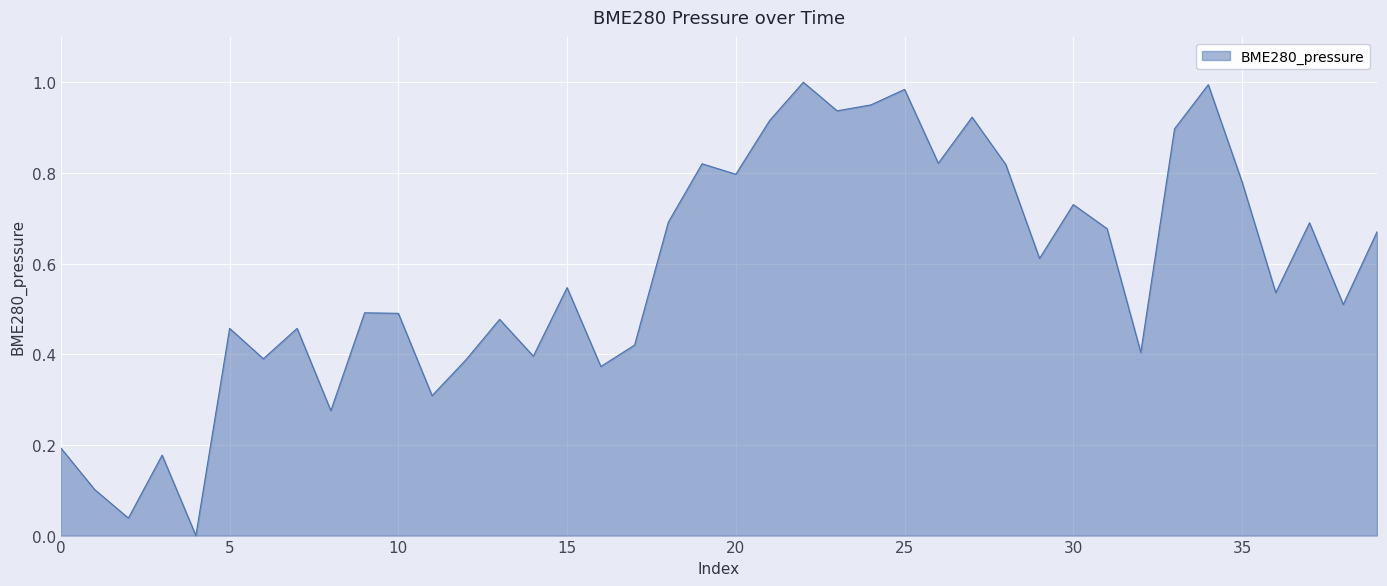

The chart shows a value of 0.8 at 20. True or false?

True